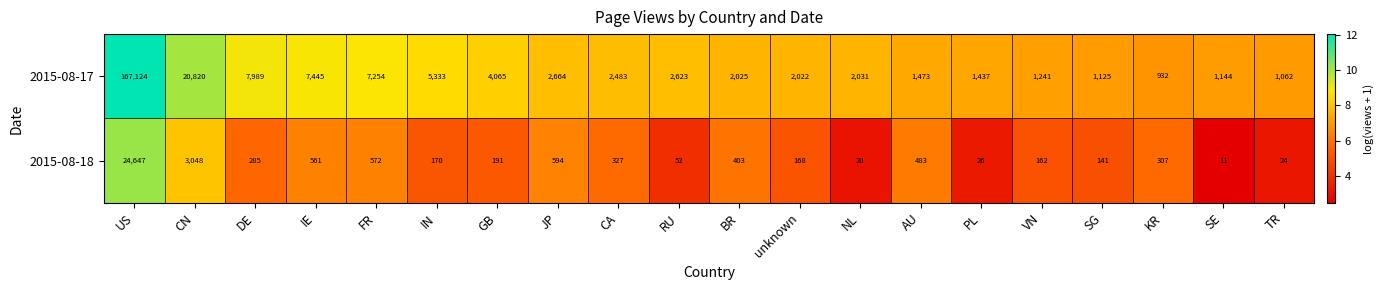

The value of 2015-08-17 at VN is 1756. True or false?

False